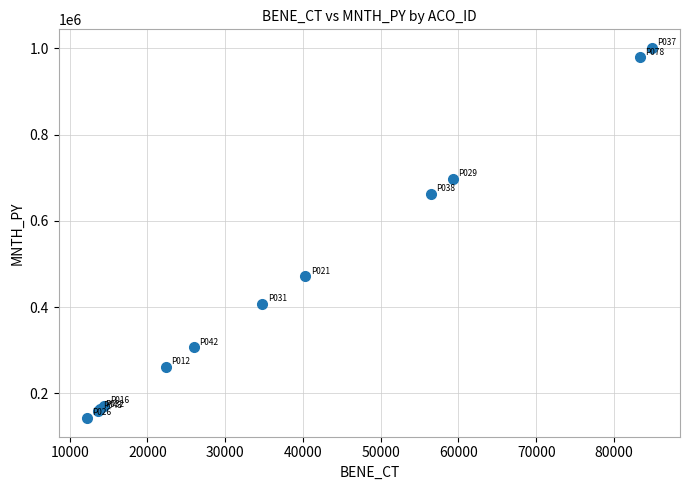

What Y value in the scatter plot is closest to 571818?

661969